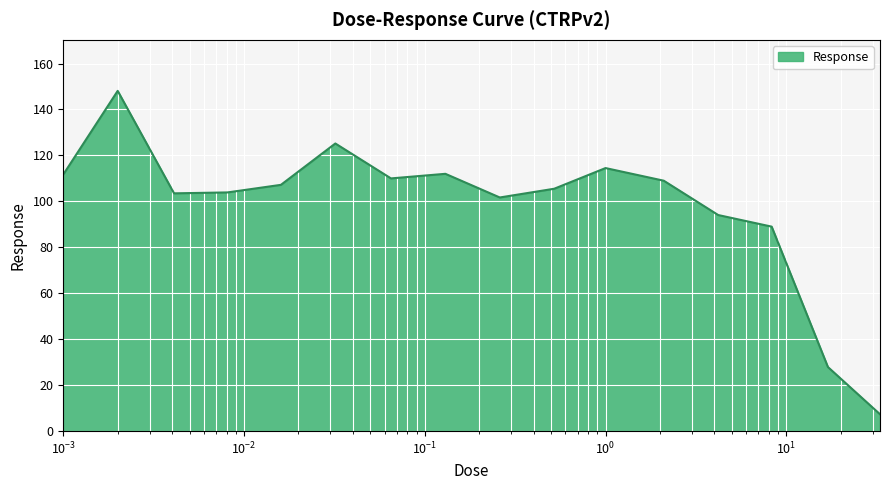

What is the difference between the maximum and minimum values?

140.8